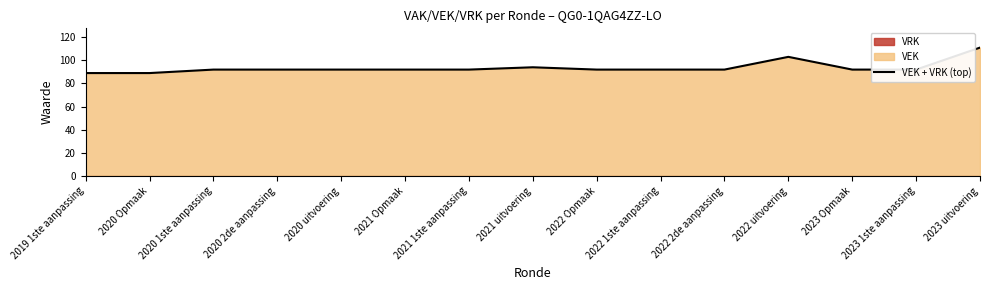

The value at 2022 1ste aanpassing is 92. True or false?

True